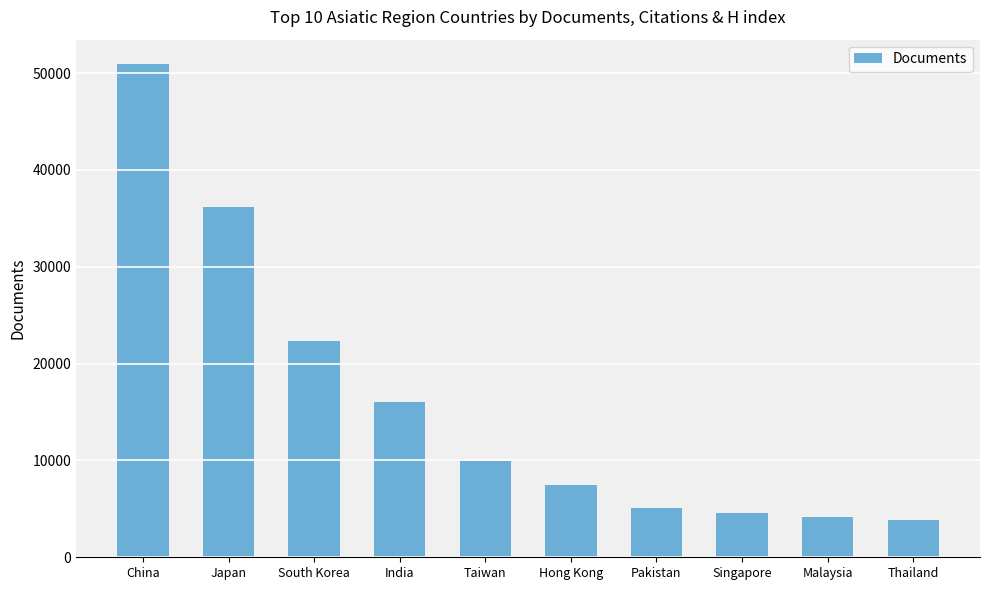

Reading left to right, what are all the values shown in this chart?

China=50907	Japan=36204	South Korea=22362	India=16069	Taiwan=9947	Hong Kong=7471	Pakistan=5080	Singapore=4594	Malaysia=4134	Thailand=3876